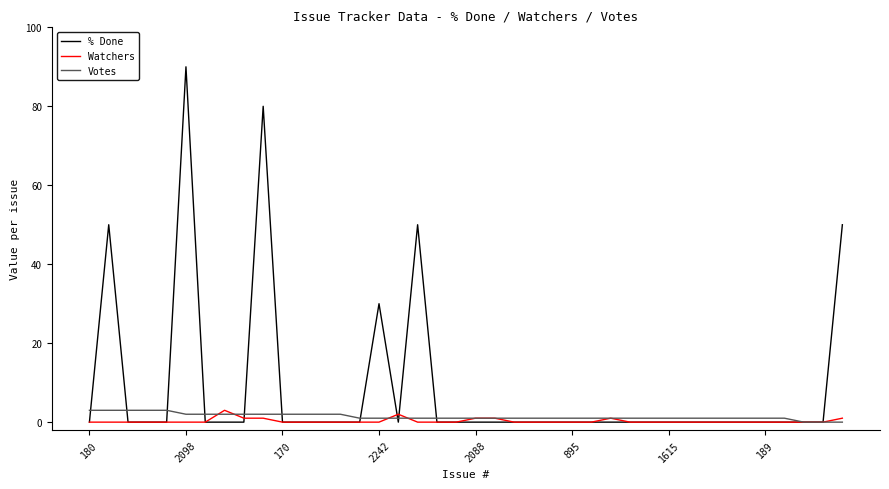

At how many categories does at least one series exceed 15?

6